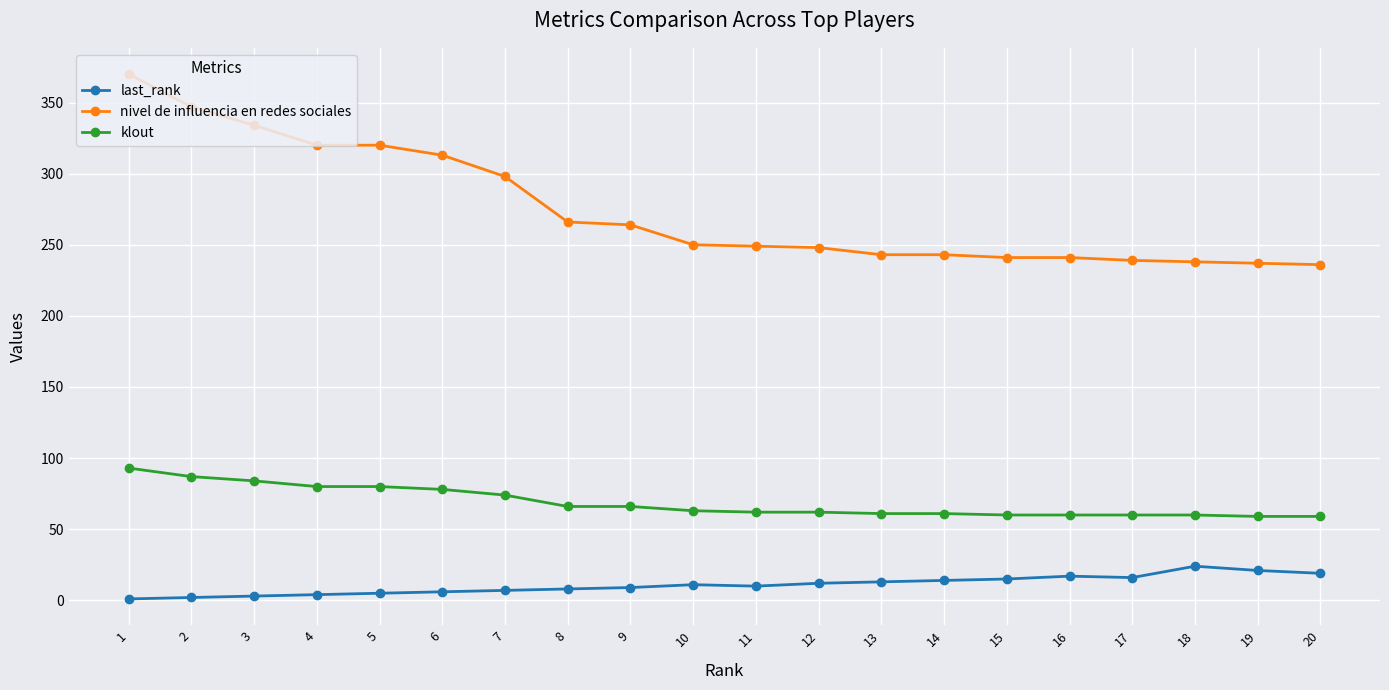

Between 4 and 16, which series saw the biggest shift?

nivel de influencia en redes sociales